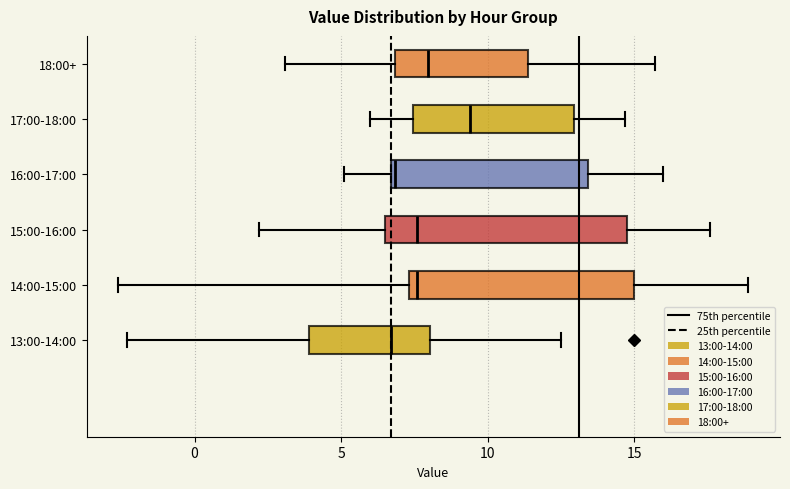

Reading bottom to top, read every box against the x-axis: the position of its median line, the range the box covers, and the ends of its whiskers. The values are not printed on the chart, so give them approximately, as read against the axis.

13:00-14:00: median 6.5, box 4.0 to 8.0, whiskers -2.5 to 12.5
14:00-15:00: median 7.5 (just right of the box's left edge), box 7.5 to 15.0, whiskers -2.5 to 19.0
15:00-16:00: median 7.5, box 6.5 to 15.0, whiskers 2.0 to 17.5
16:00-17:00: median 7.0, box 6.5 to 13.5, whiskers 5.0 to 16.0
17:00-18:00: median 9.5, box 7.5 to 13.0, whiskers 6.0 to 14.5
18:00+: median 8.0, box 7.0 to 11.5, whiskers 3.0 to 15.5